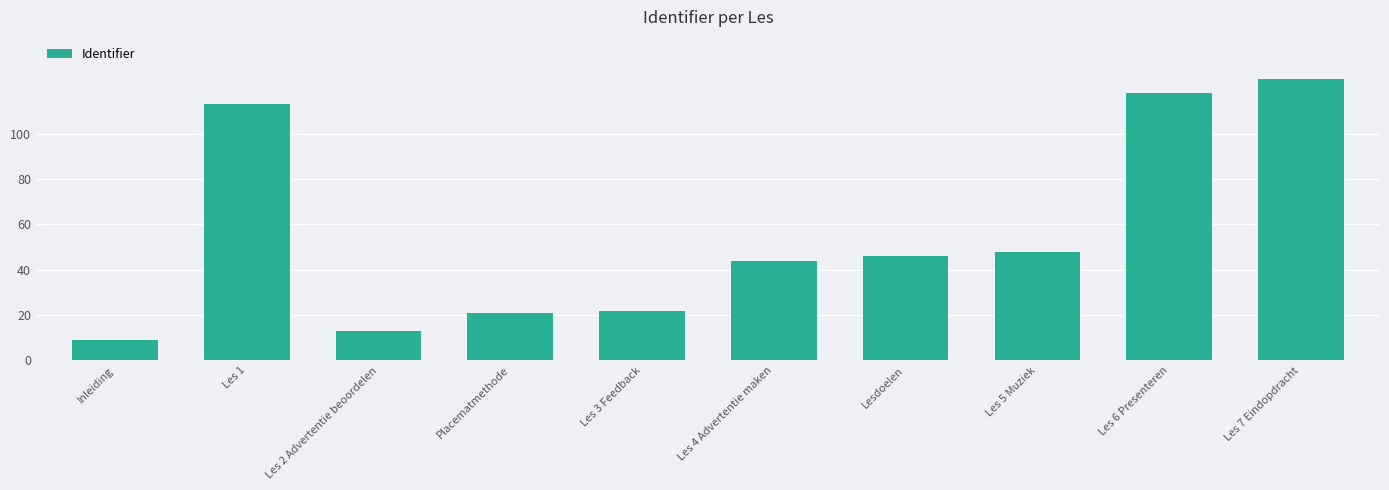

What is the difference between the values at Lesdoelen and Les 3 Feedback?

24